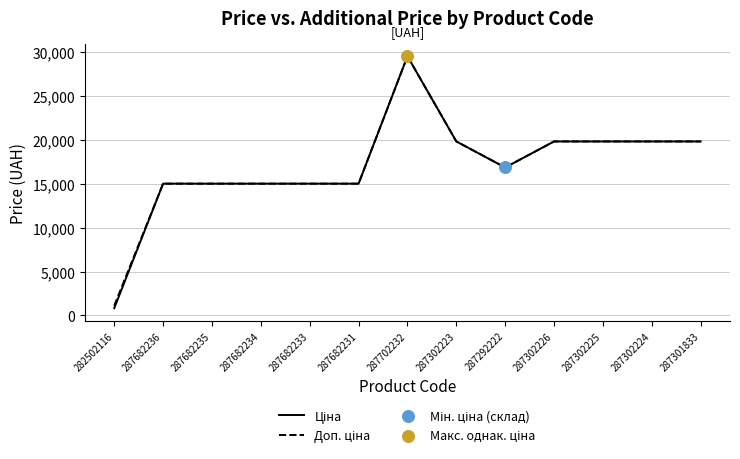

At which category is the sum across all series the highest?

287702232